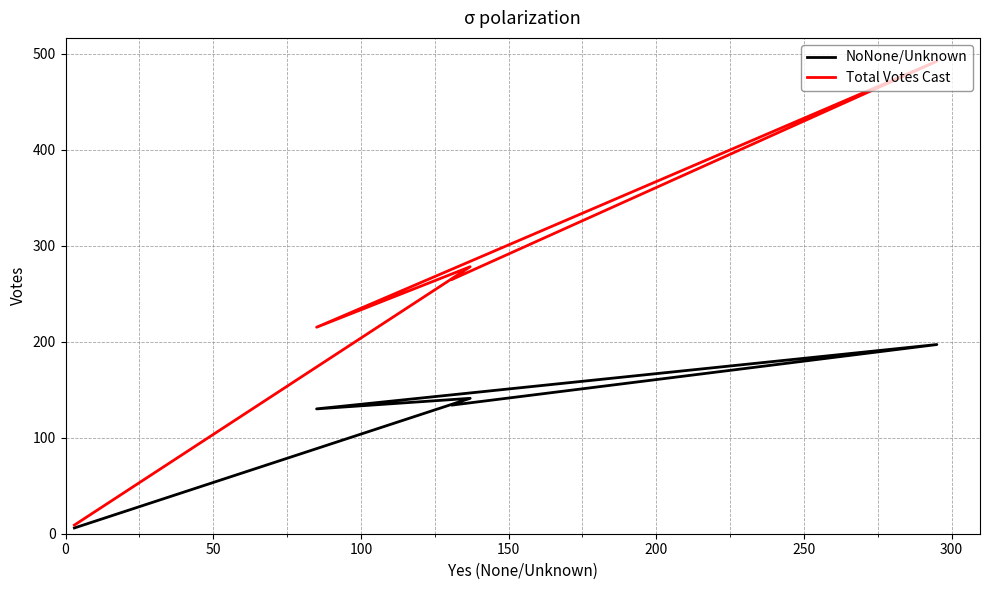

The value of Total Votes Cast at −50 is 87. True or false?

False